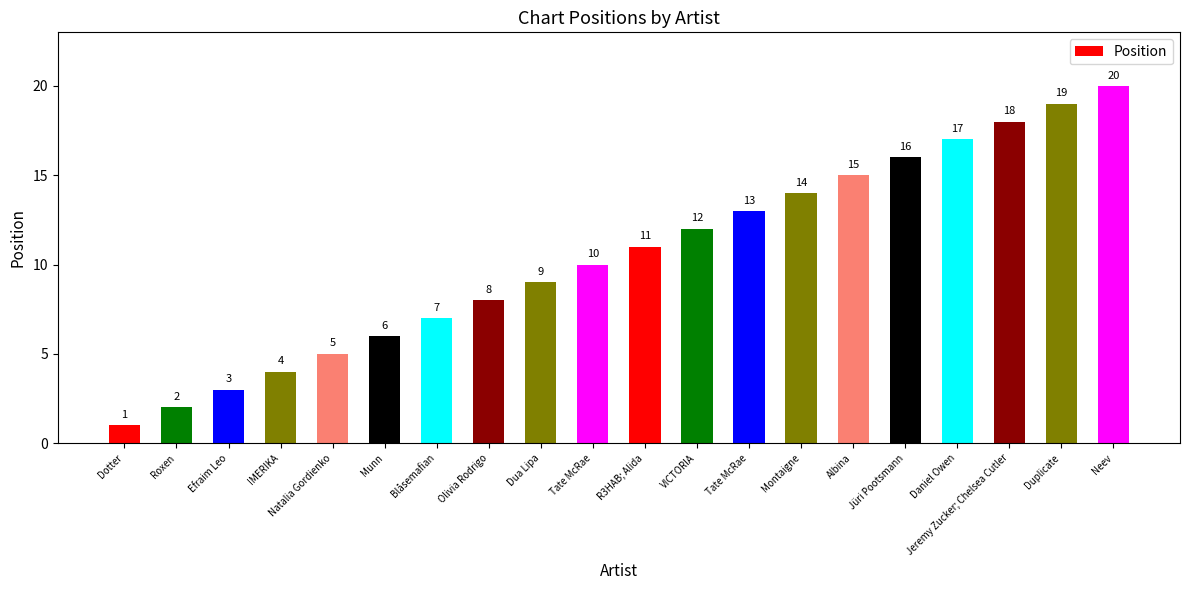

List the labels in order of value, largest first.

Neev, Duplicate, Jeremy Zucker; Chelsea Cutler, Daniel Owen, Jüri Pootsmann, Albina, Montaigne, Tate McRae, VICTORIA, R3HAB; Alida, Tate McRae, Dua Lipa, Olivia Rodrigo, Blåsemafian, Munn, Natalia Gordienko, IMERIKA, Efraim Leo, Roxen, Dotter